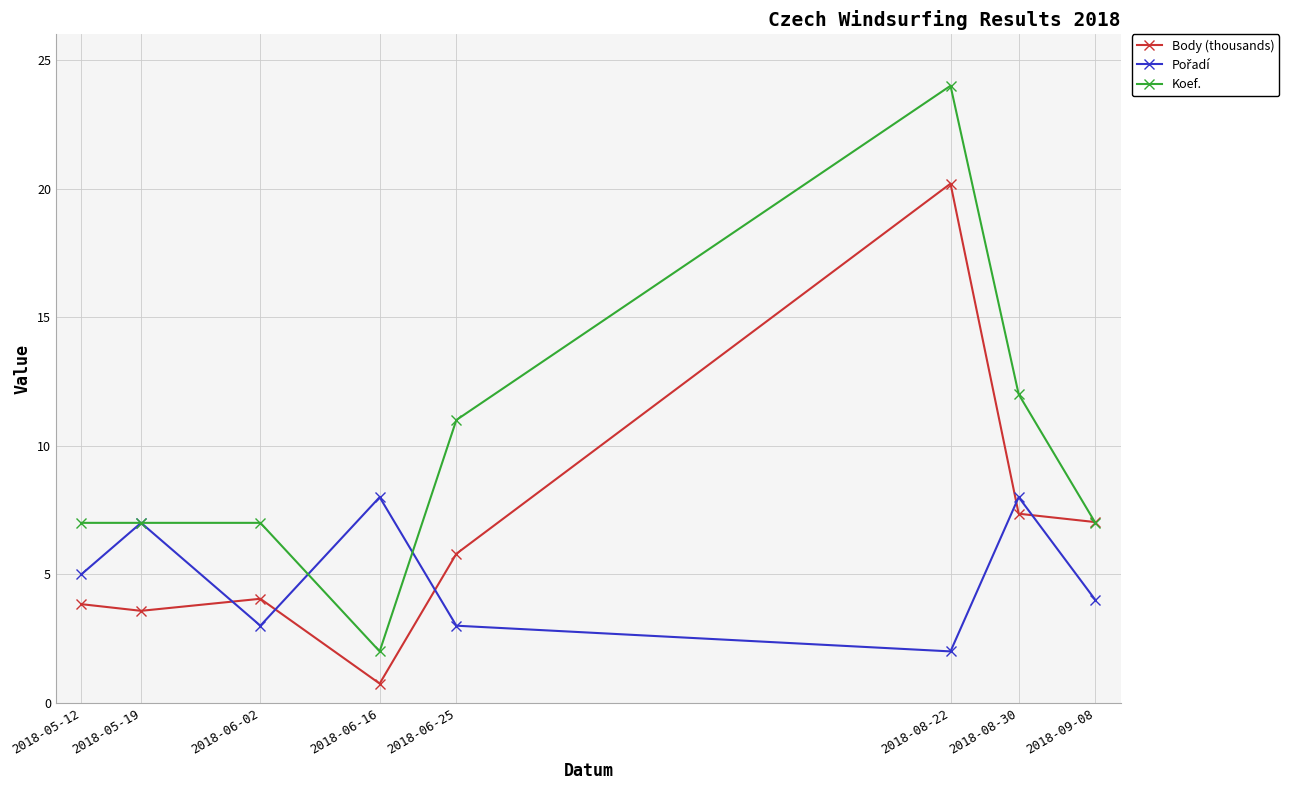

What is the total value across all series at 2018-08-22?

46.2